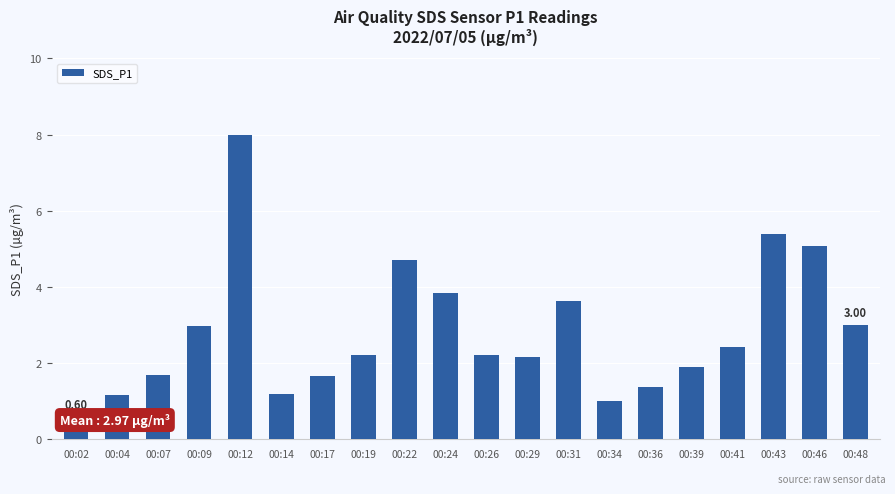

Count the number of values greater than 2.

12